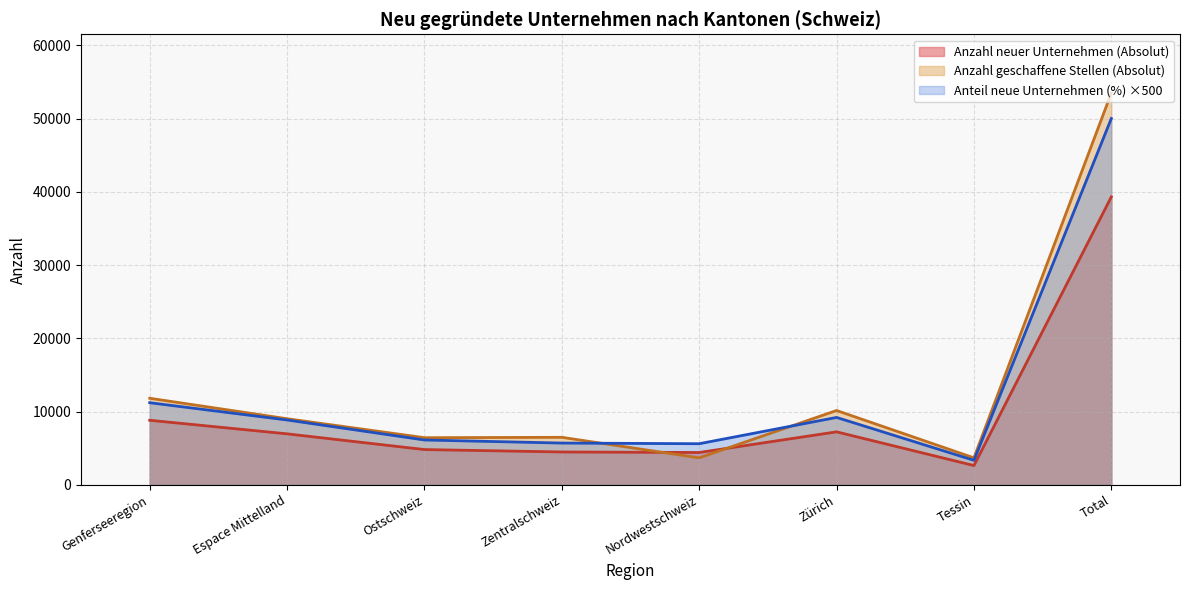

How many interior local valleys does the Anzahl neuer Unternehmen (Absolut) series have?

2